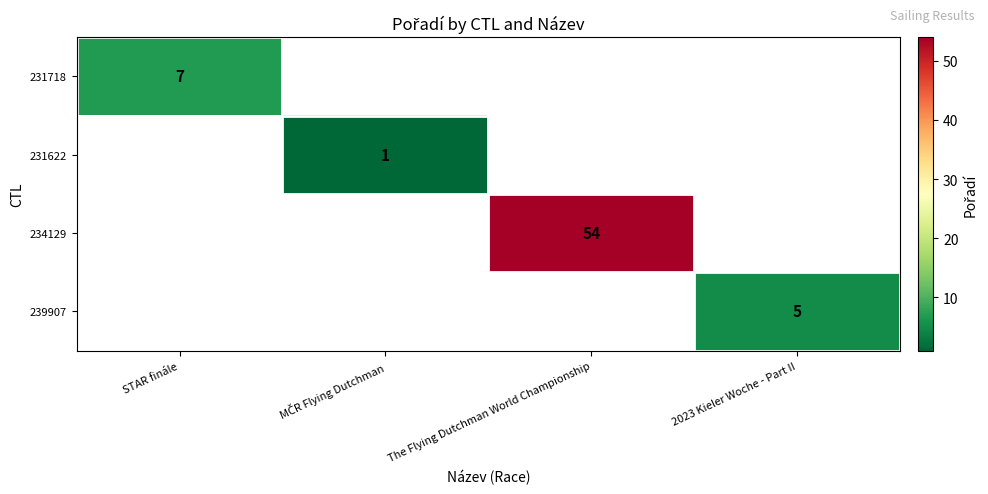

True or false: 234129 has a value of 54 at The Flying Dutchman World Championship.

True